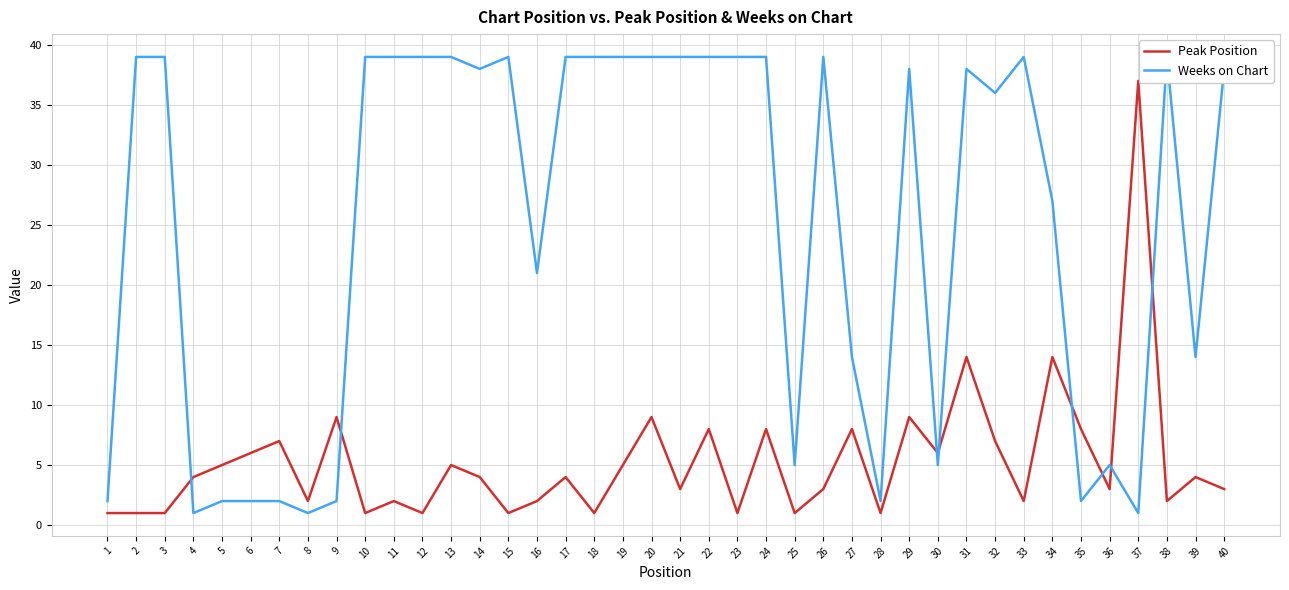

Is the value of Weeks on Chart at 9 greater than the value of Peak Position at 13?

No